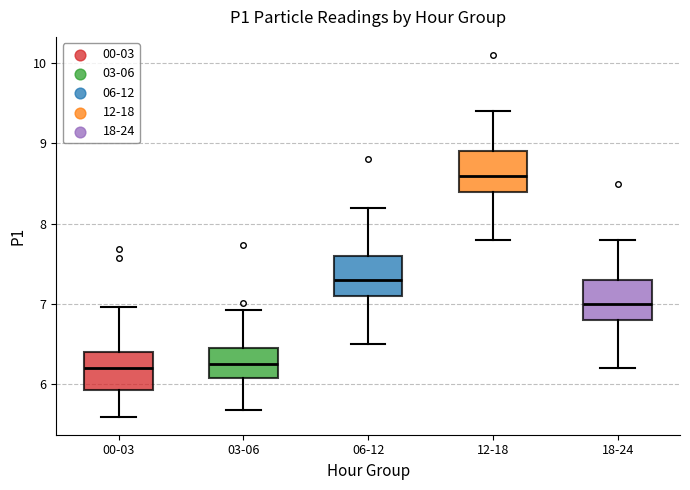

Reading left to right, transcribe this box plot: for each box, give where its median line is, the range the box spans, and where its two whiskers end, as read against the y-axis. The values are not printed on the chart, so give them approximately, as read against the axis.

00-03: median 6.2, box 5.9 to 6.4, whiskers 5.6 to 7.0
03-06: median 6.3, box 6.1 to 6.5, whiskers 5.7 to 6.9
06-12: median 7.3, box 7.1 to 7.6, whiskers 6.5 to 8.2
12-18: median 8.6, box 8.4 to 8.9, whiskers 7.8 to 9.4
18-24: median 7.0, box 6.8 to 7.3, whiskers 6.2 to 7.8